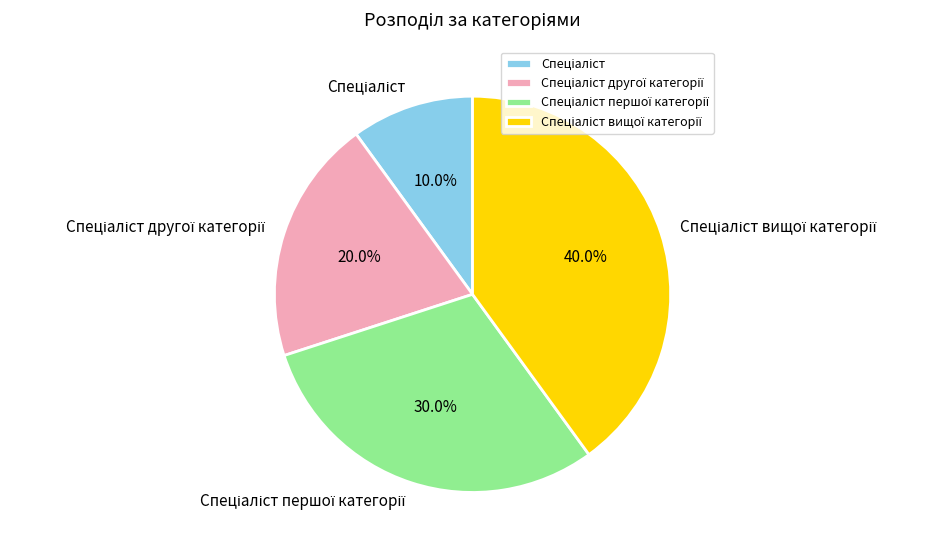

Is there a majority slice in this chart?

No